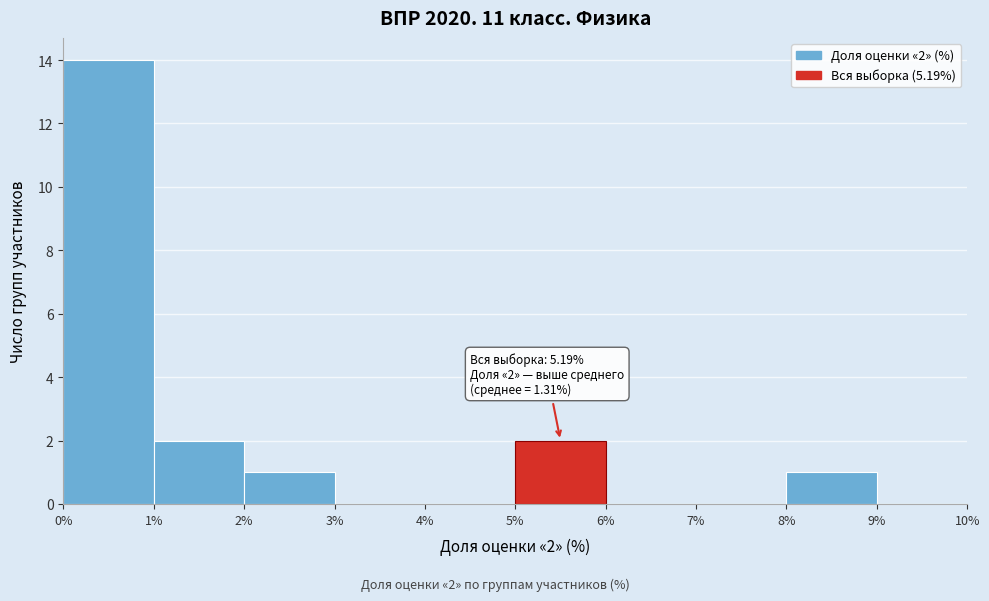

Which range on the x-axis has the tallest bar?

0% to 1%